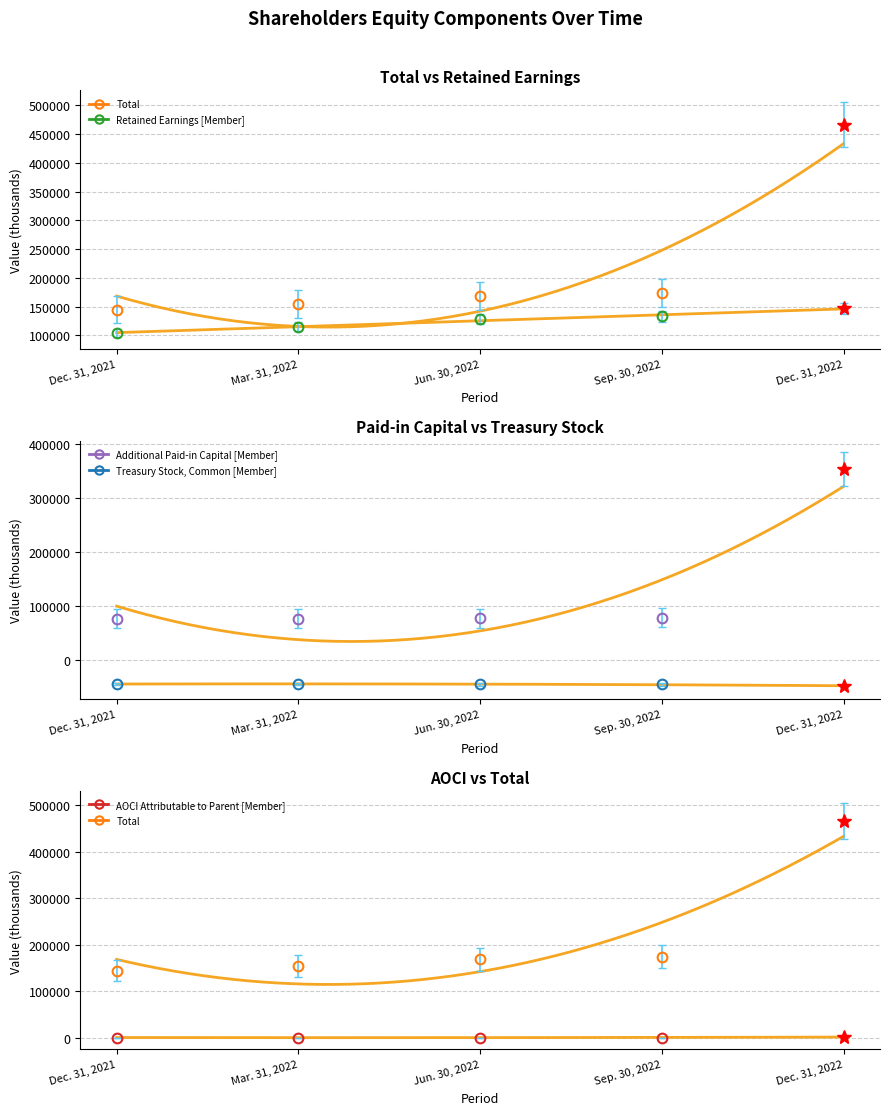

What is the difference between the second highest and second lowest values in the Treasury Stock, Common [Member] series?

421.1